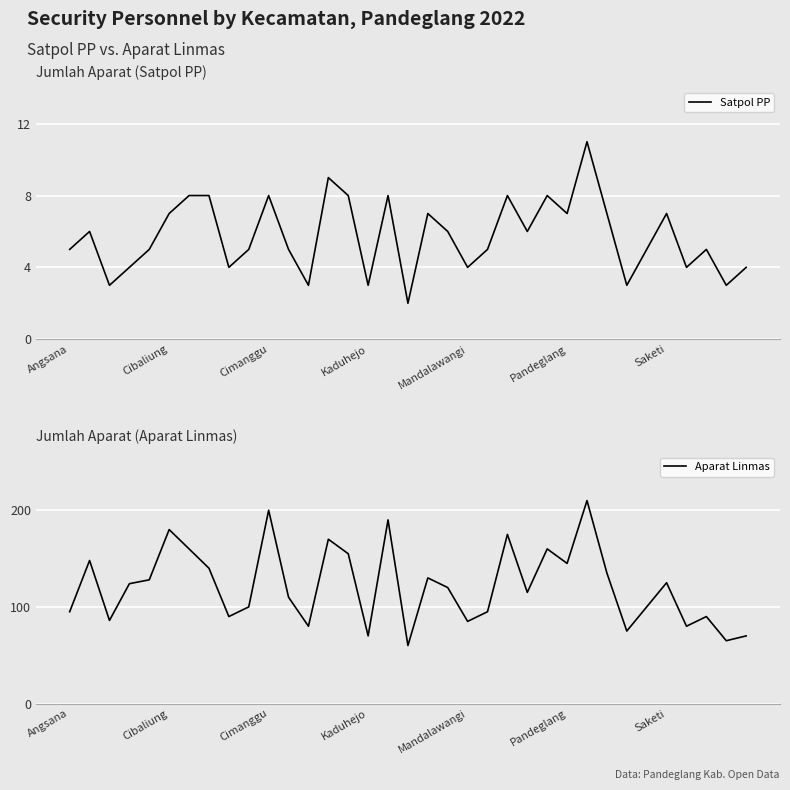

Is it true that Satpol PP equals 5 at Angsana?

True